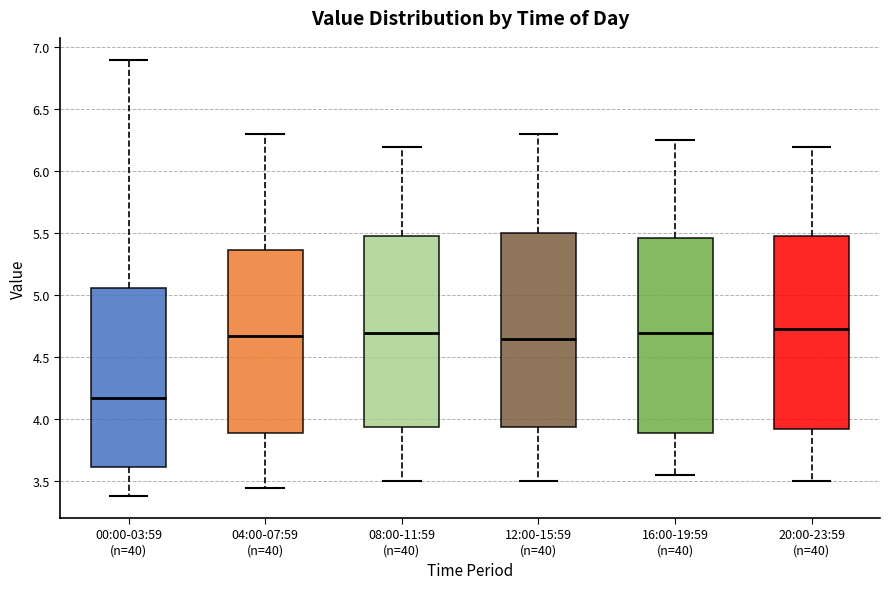

Reading left to right, transcribe this box plot: for each box, give where its median line is, the range the box spans, and where its two whiskers end, as read against the y-axis. The values are not printed on the chart, so give them approximately, as read against the axis.

00:00-03:59 (n=40): median 4.20, box 3.60 to 5.05, whiskers 3.40 to 6.90
04:00-07:59 (n=40): median 4.70, box 3.90 to 5.35, whiskers 3.45 to 6.30
08:00-11:59 (n=40): median 4.70, box 3.95 to 5.50, whiskers 3.50 to 6.20
12:00-15:59 (n=40): median 4.65, box 3.95 to 5.50, whiskers 3.50 to 6.30
16:00-19:59 (n=40): median 4.70, box 3.90 to 5.45, whiskers 3.55 to 6.25
20:00-23:59 (n=40): median 4.75, box 3.95 to 5.50, whiskers 3.50 to 6.20